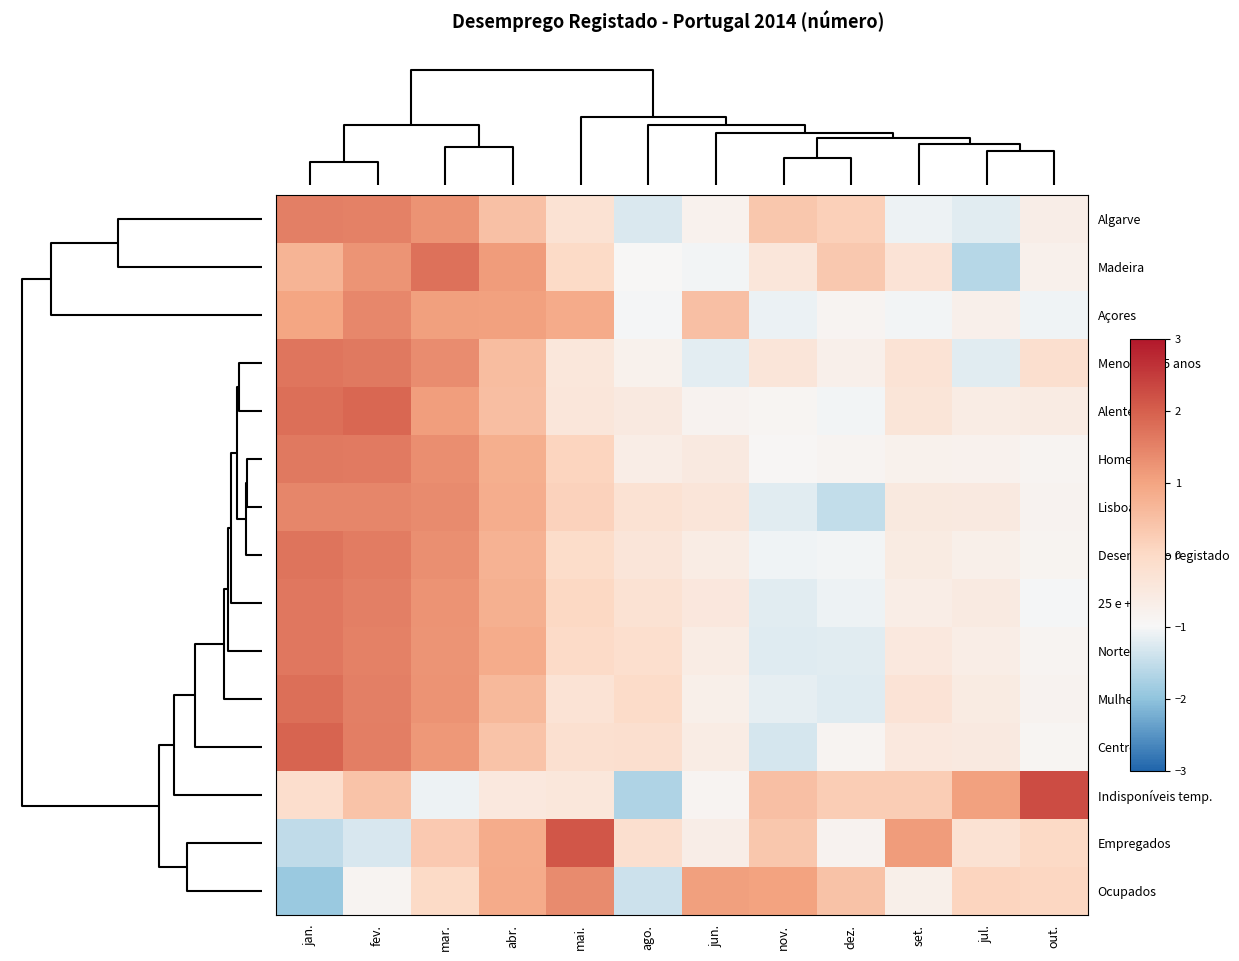

Reading left to right, list all the values displayed in this chart.

Algarve: jan.=1.5	fev.=1.5	mar.=1.2	abr.=0.5	mai.=-0.3	ago.=-1.3	jun.=-0.8	nov.=0.4	dez.=0.2	set.=-1.1	jul.=-1.2	out.=-0.7
Madeira: jan.=0.7	fev.=1.2	mar.=1.8	abr.=1.1	mai.=-0.0	ago.=-1.0	jun.=-1.1	nov.=-0.4	dez.=0.3	set.=-0.3	jul.=-1.6	out.=-0.8
Açores: jan.=1.0	fev.=1.4	mar.=1.1	abr.=1.0	mai.=0.9	ago.=-1.0	jun.=0.5	nov.=-1.1	dez.=-0.9	set.=-1.0	jul.=-0.7	out.=-1.1
Menos de 25 anos: jan.=1.7	fev.=1.6	mar.=1.3	abr.=0.5	mai.=-0.4	ago.=-0.8	jun.=-1.2	nov.=-0.4	dez.=-0.7	set.=-0.3	jul.=-1.2	out.=-0.2
Alentejo: jan.=1.8	fev.=1.9	mar.=1.1	abr.=0.5	mai.=-0.4	ago.=-0.5	jun.=-0.8	nov.=-0.9	dez.=-1.0	set.=-0.4	jul.=-0.6	out.=-0.6
Homens: jan.=1.6	fev.=1.6	mar.=1.3	abr.=0.8	mai.=0.1	ago.=-0.6	jun.=-0.5	nov.=-1.0	dez.=-0.9	set.=-0.8	jul.=-0.8	out.=-0.9
Lisboa: jan.=1.4	fev.=1.5	mar.=1.4	abr.=0.8	mai.=0.1	ago.=-0.3	jun.=-0.4	nov.=-1.2	dez.=-1.5	set.=-0.5	jul.=-0.5	out.=-0.8
Desemprego registado: jan.=1.7	fev.=1.6	mar.=1.3	abr.=0.7	mai.=-0.1	ago.=-0.4	jun.=-0.6	nov.=-1.1	dez.=-1.0	set.=-0.6	jul.=-0.7	out.=-0.9
25 e + anos: jan.=1.7	fev.=1.5	mar.=1.3	abr.=0.8	mai.=0.0	ago.=-0.3	jun.=-0.5	nov.=-1.2	dez.=-1.1	set.=-0.6	jul.=-0.6	out.=-1.0
Norte: jan.=1.7	fev.=1.5	mar.=1.2	abr.=0.9	mai.=-0.0	ago.=-0.2	jun.=-0.6	nov.=-1.2	dez.=-1.2	set.=-0.5	jul.=-0.6	out.=-0.9
Mulheres: jan.=1.8	fev.=1.5	mar.=1.3	abr.=0.6	mai.=-0.3	ago.=-0.1	jun.=-0.7	nov.=-1.2	dez.=-1.2	set.=-0.3	jul.=-0.6	out.=-0.8
Centro: jan.=1.9	fev.=1.5	mar.=1.2	abr.=0.4	mai.=-0.2	ago.=-0.2	jun.=-0.6	nov.=-1.3	dez.=-0.9	set.=-0.5	jul.=-0.5	out.=-0.9
Indisponíveis temp.: jan.=-0.1	fev.=0.4	mar.=-1.1	abr.=-0.5	mai.=-0.4	ago.=-1.7	jun.=-0.9	nov.=0.5	dez.=0.2	set.=0.2	jul.=1.0	out.=2.3
Empregados: jan.=-1.5	fev.=-1.3	mar.=0.3	abr.=0.9	mai.=2.1	ago.=-0.2	jun.=-0.7	nov.=0.4	dez.=-0.8	set.=1.1	jul.=-0.3	out.=0.0
Ocupados: jan.=-1.9	fev.=-0.9	mar.=-0.0	abr.=0.9	mai.=1.4	ago.=-1.4	jun.=1.1	nov.=1.0	dez.=0.5	set.=-0.7	jul.=0.1	out.=0.1